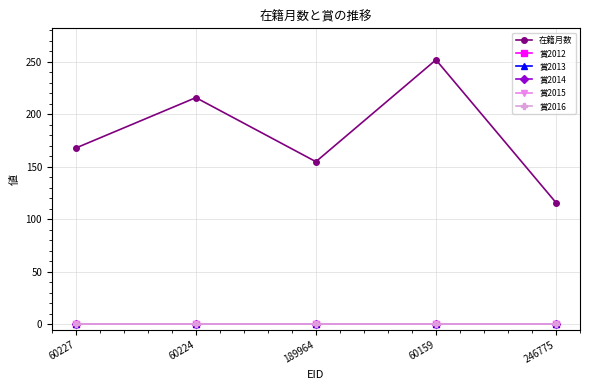

Between 60227 and 60159, which is larger?

60159